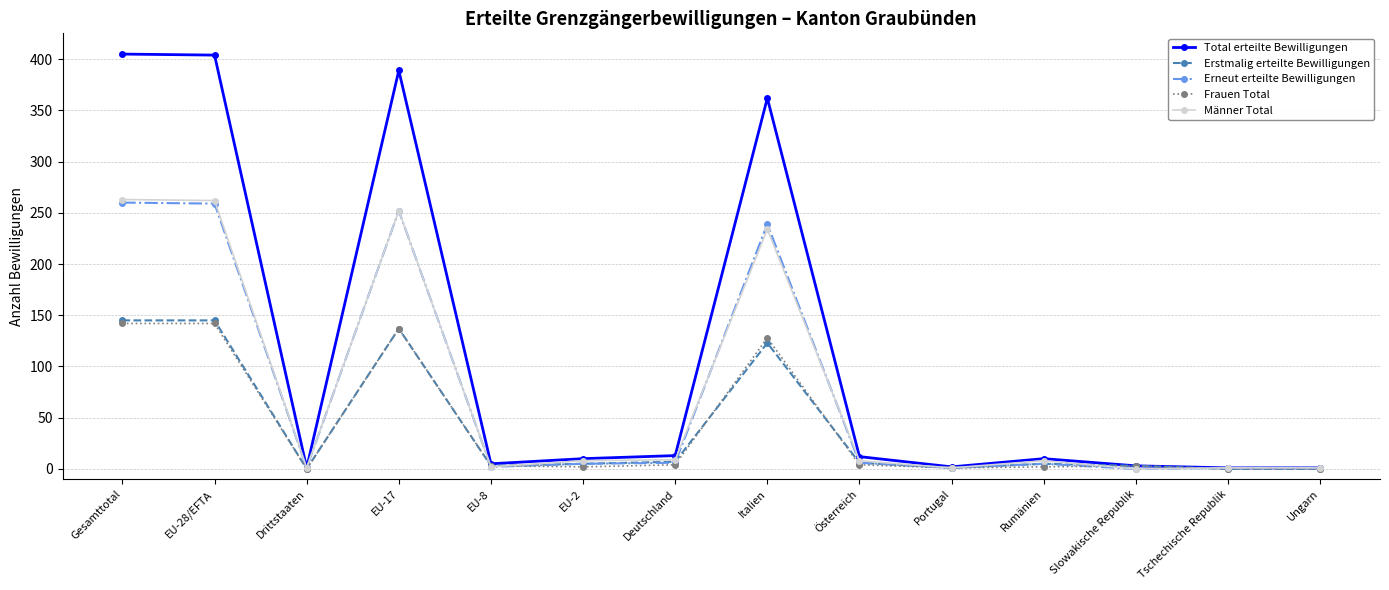

Which series has the largest range (max minus min)?

Total erteilte Bewilligungen